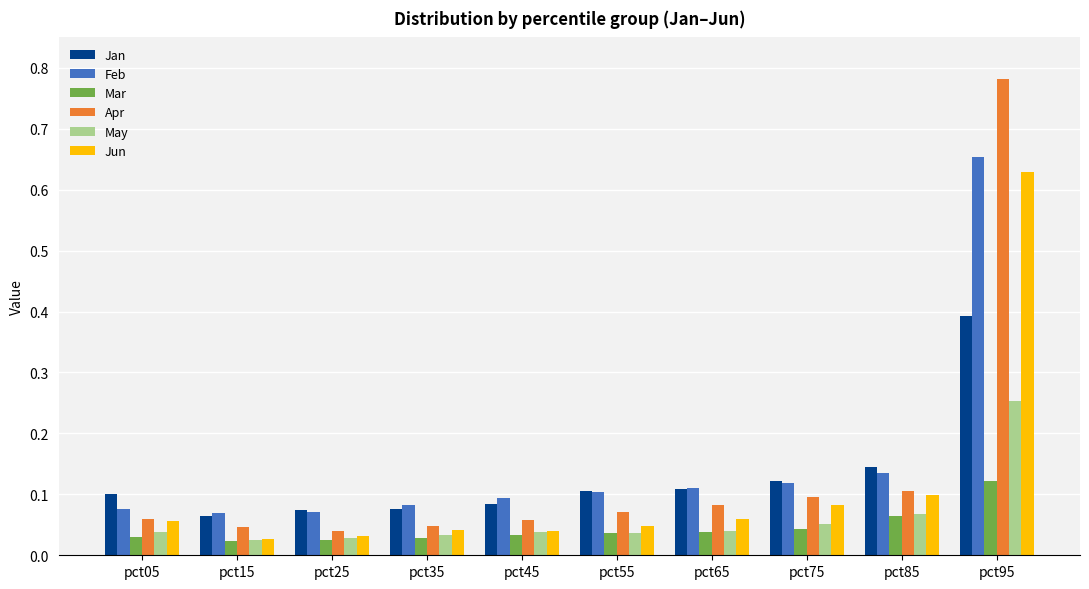

Which series has the largest range (max minus min)?

Apr